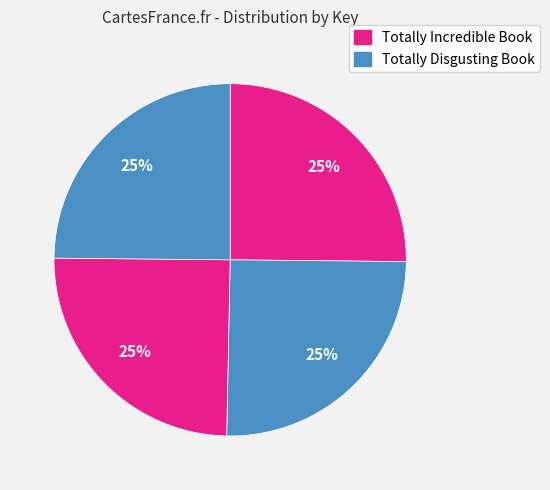

How many slices are in this pie chart?

4